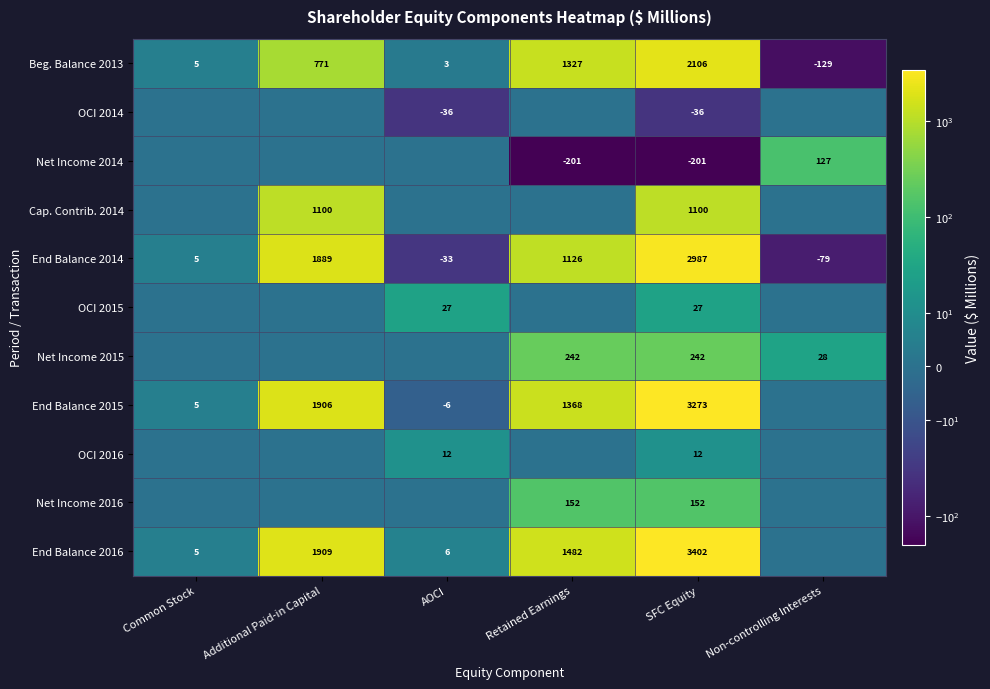

What is the sum of all Beg. Balance 2013 values?

4083